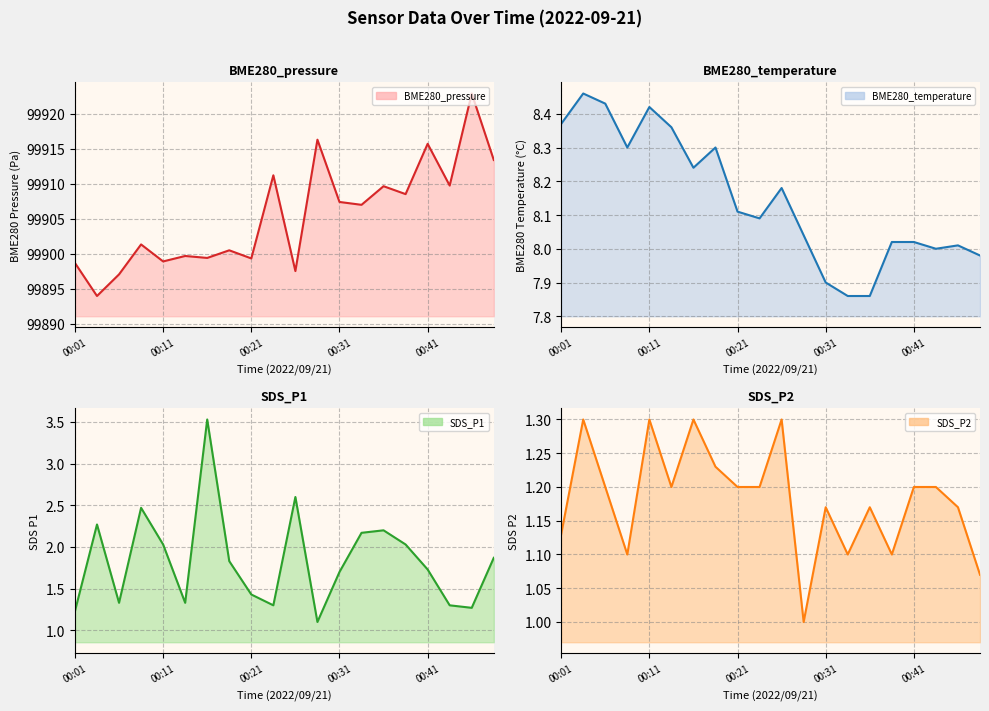

Is it true that SDS_P1 equals 0.7 at 00:21?

False